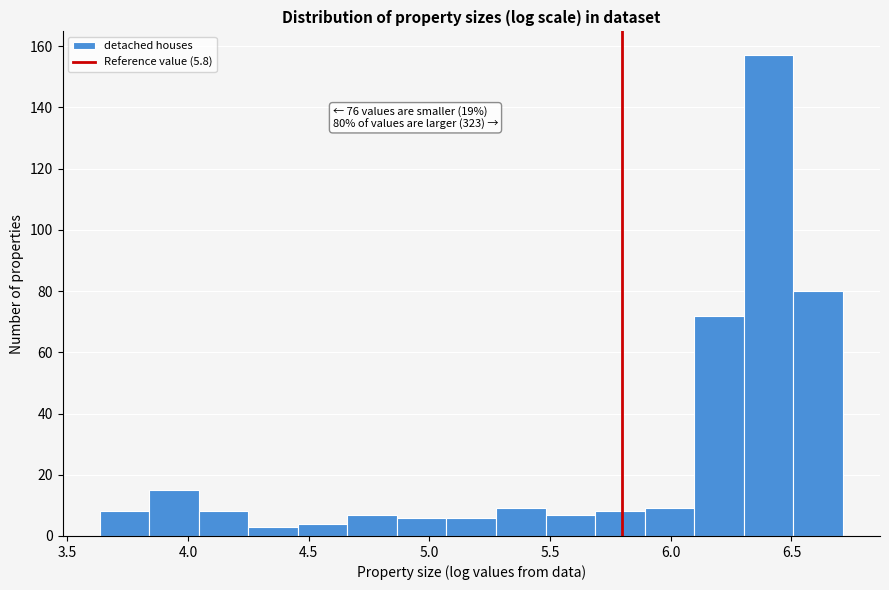

Over which range of the x-axis is the bar tallest?

6.30 to 6.50